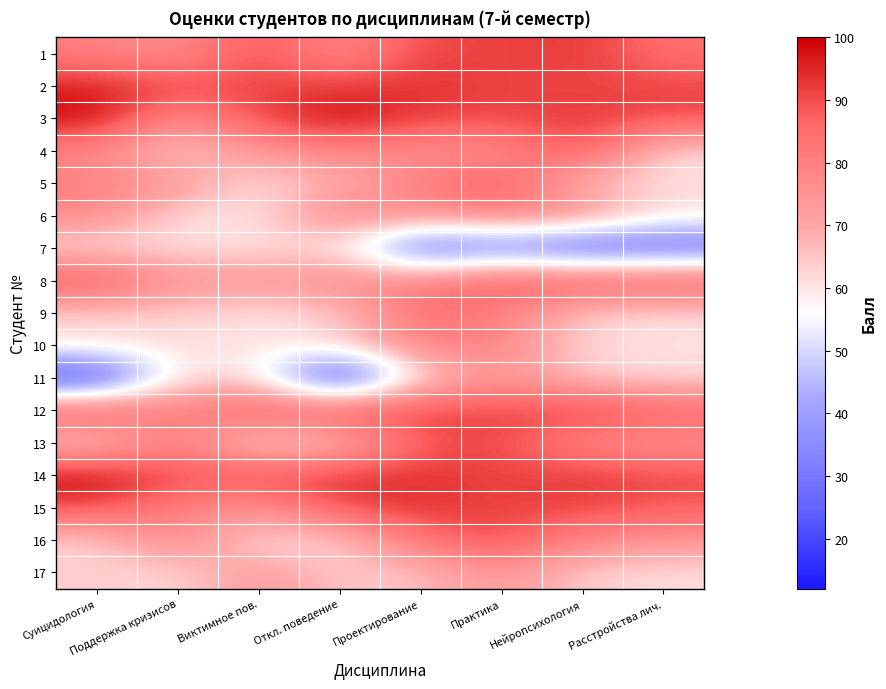

Which has a higher value, Виктимное пов. or Откл. поведение?

Виктимное пов.